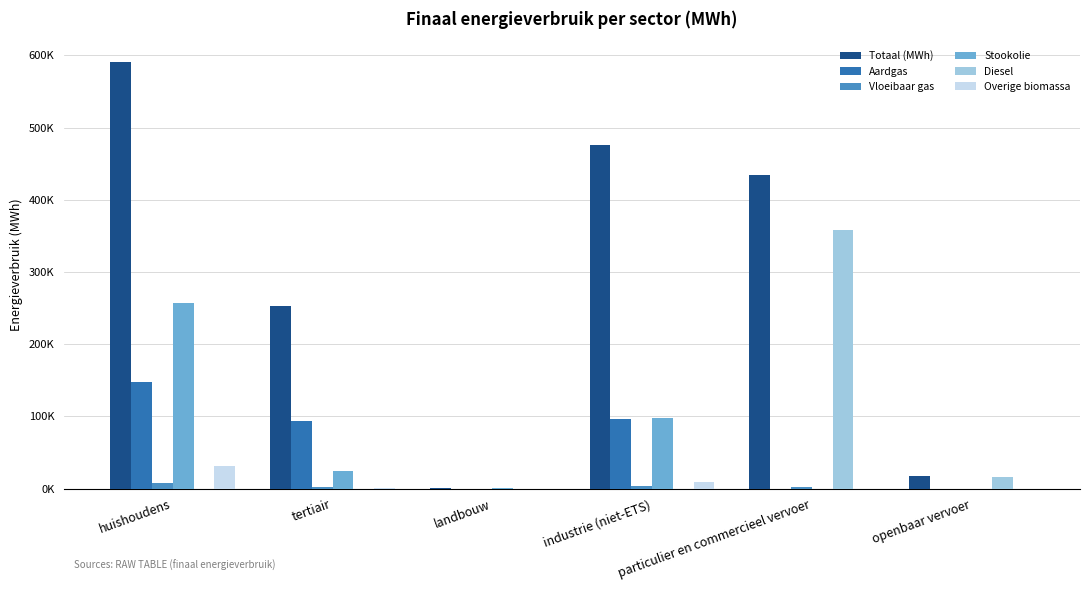

True or false: Stookolie has a value of 6050.3 at tertiair.

False